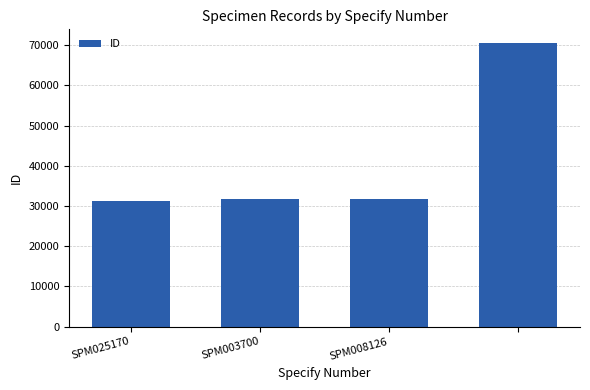

What is the smallest value displayed?

31343